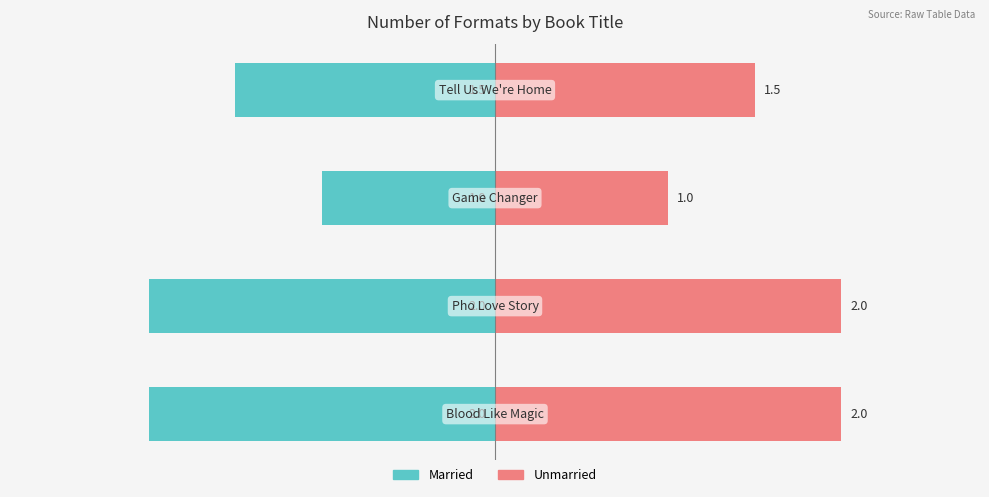

How many groups of bars are there?

4